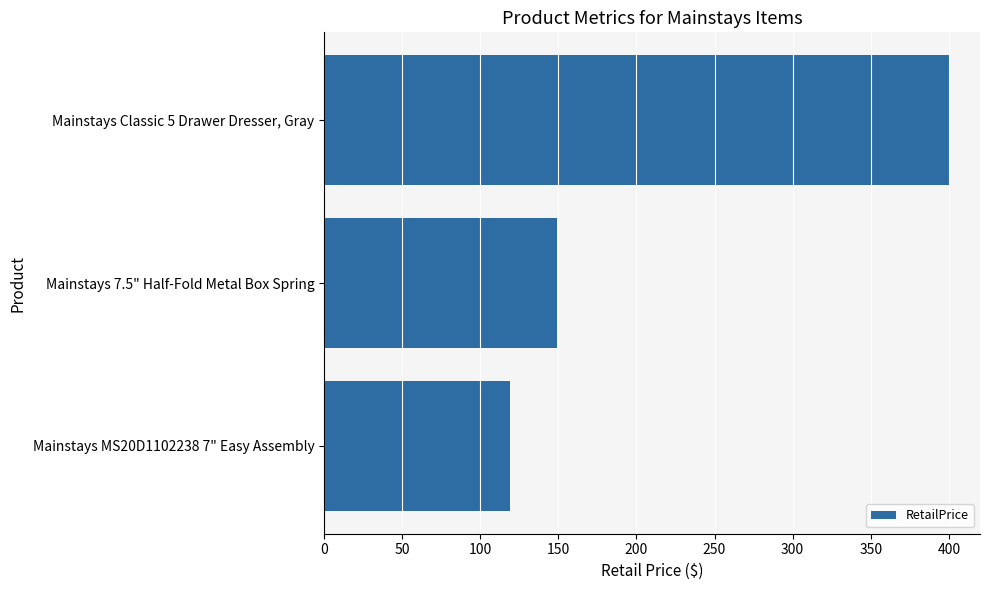

Where is the data nearest to the value 259?

Mainstays 7.5" Half-Fold Metal Box Spring